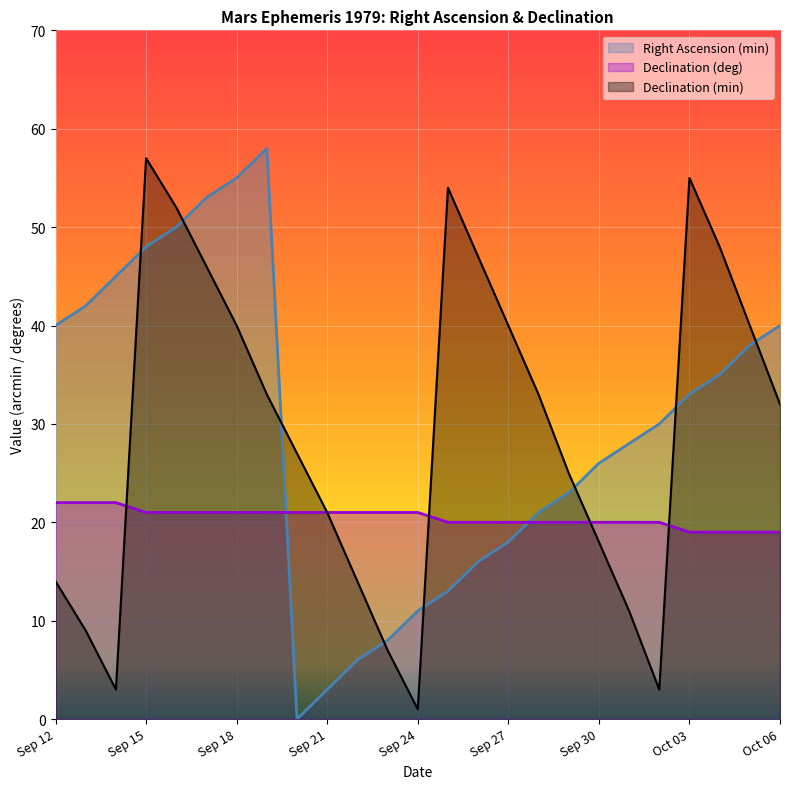

What is the average value of the Right Ascension (min) series?

30